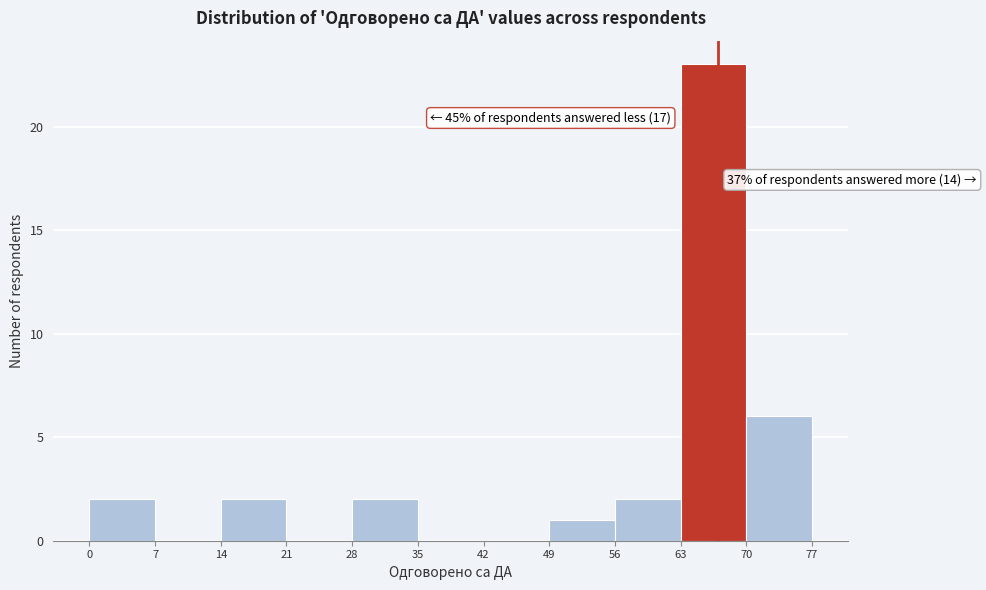

Which range on the x-axis has the tallest bar?

63 to 70